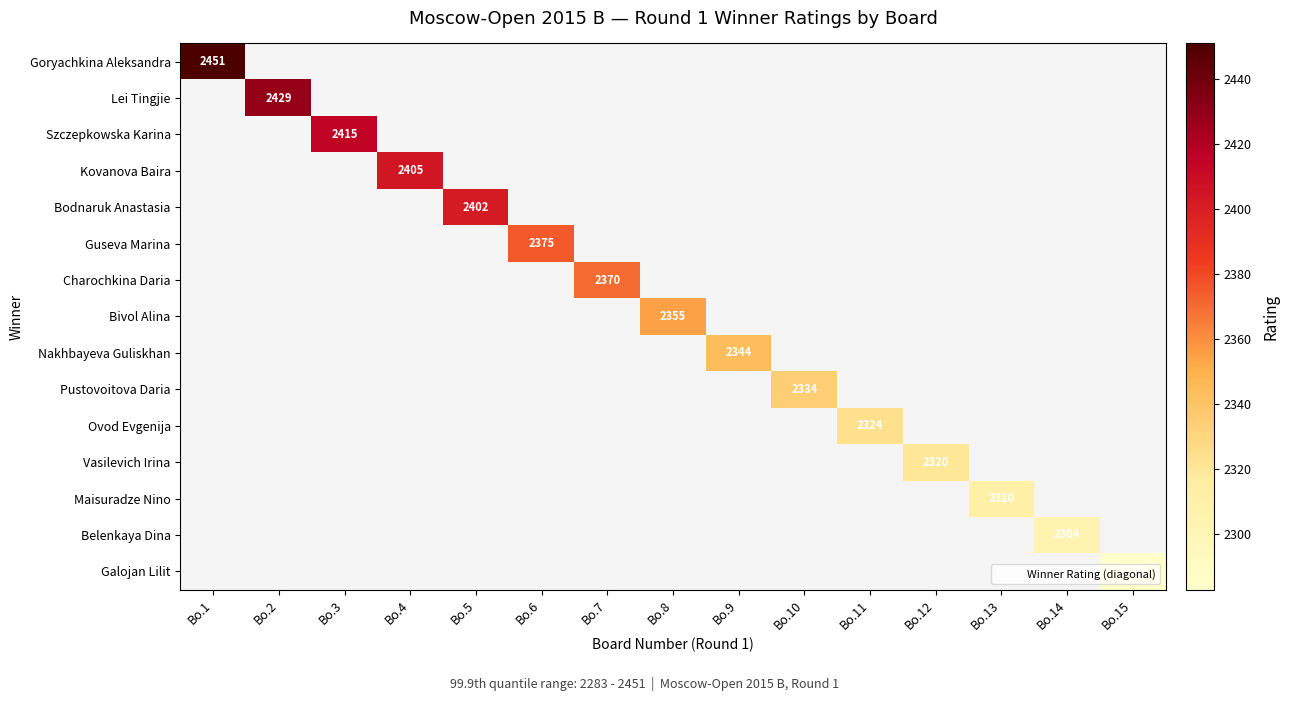

Which label corresponds to the largest value in the chart?

Bo.1